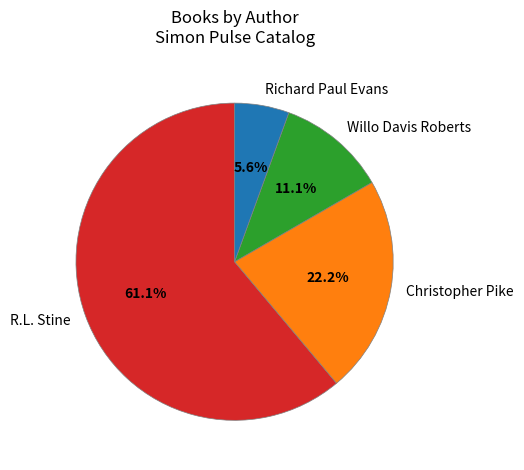

Does any single category account for the majority?

Yes